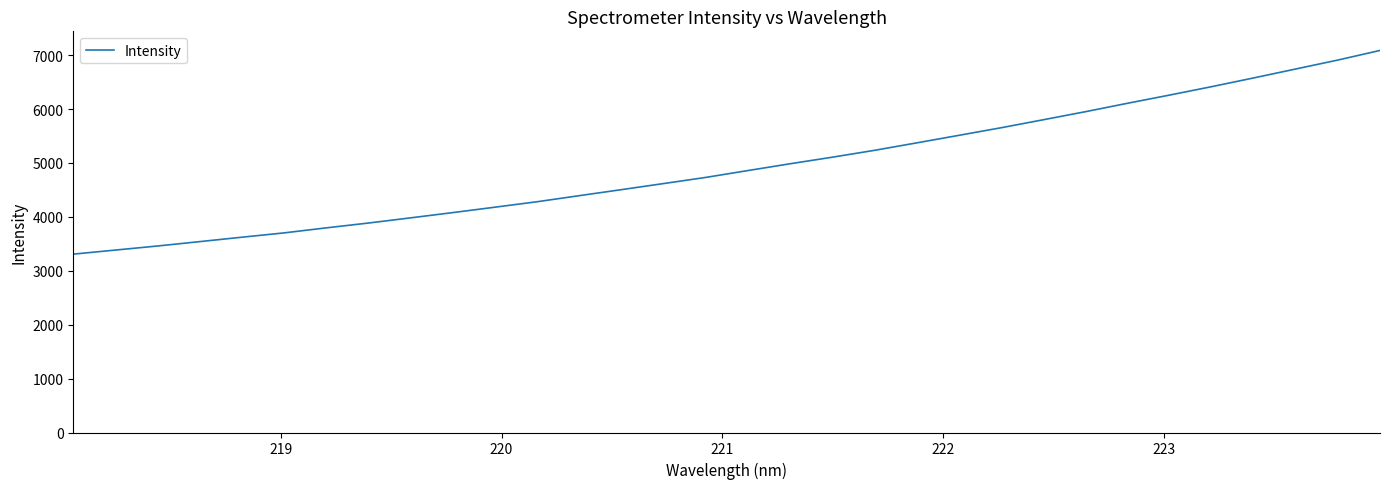

What is the difference between the maximum and minimum values?

3778.8